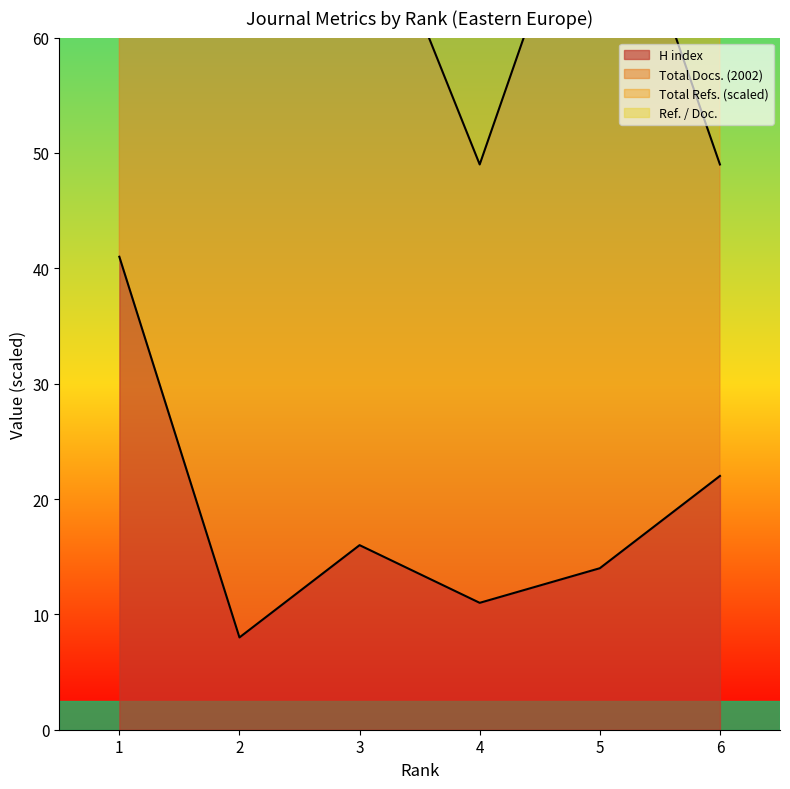

Is it true that H index equals 11 at 2?

False